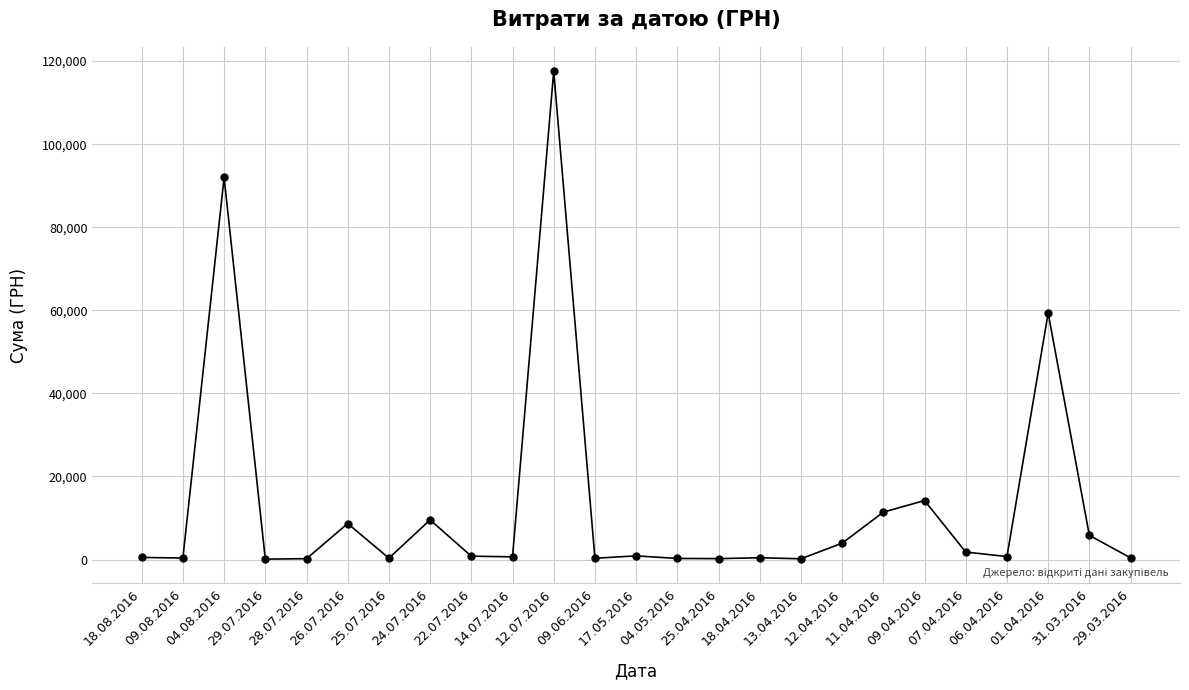

What is the maximum value shown in the chart?

117568.8